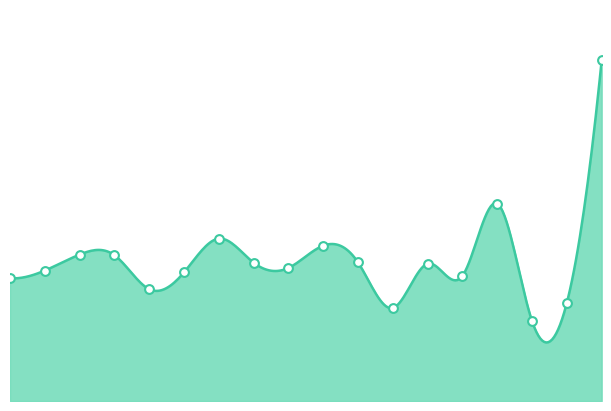

Between 2005 and 2020, which is larger?

2005